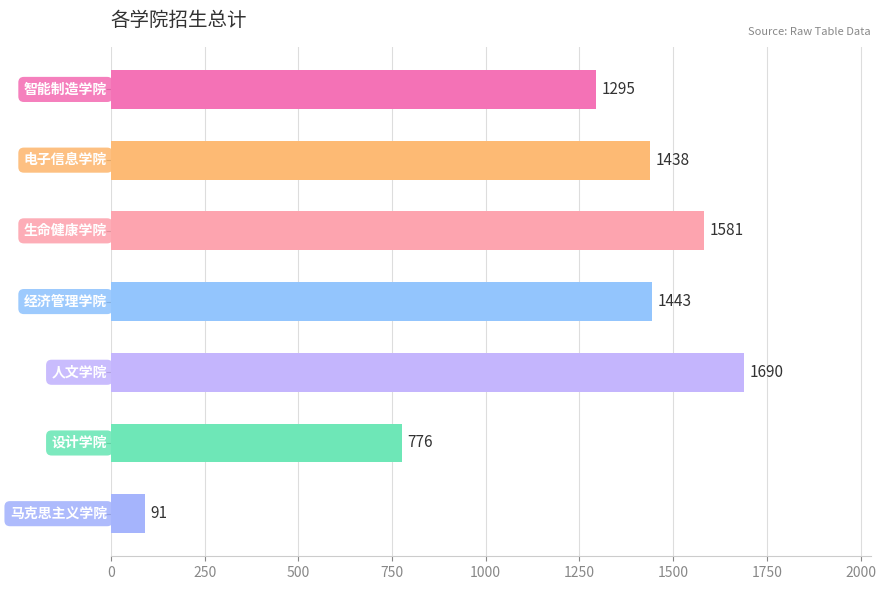

What is the value of the 3rd bar from the top?

1581